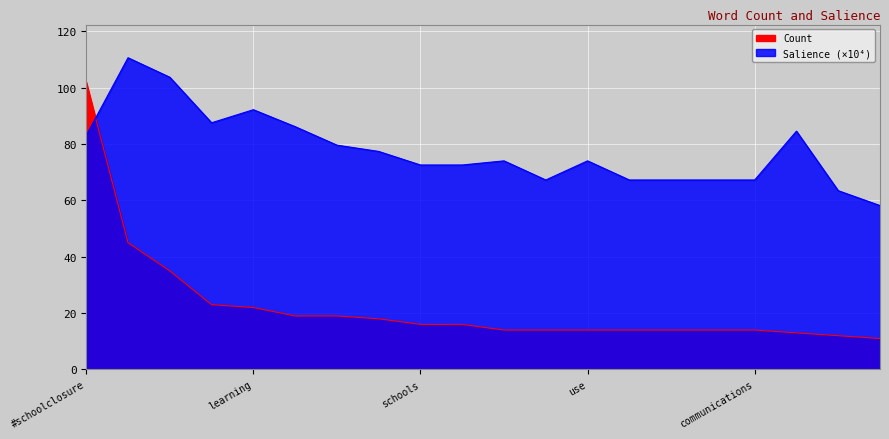

How many intersections are there between Count and Salience?

1